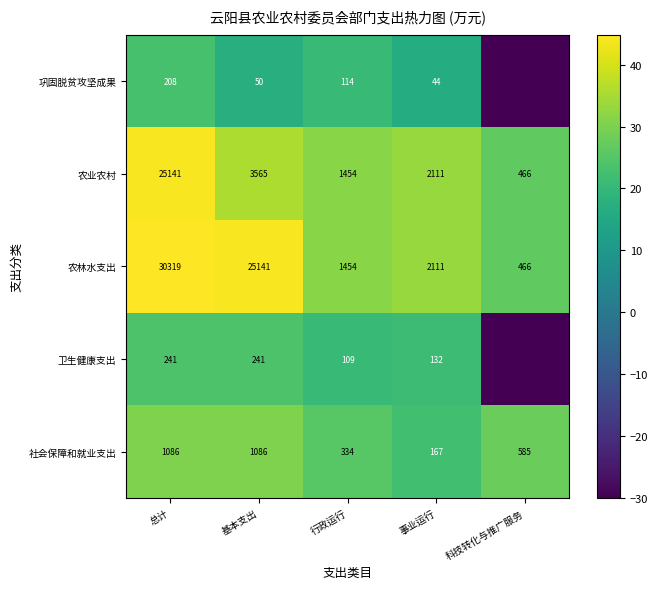

Rank the categories by 农林水支出 value from lowest to highest.

科技转化与推广服务, 行政运行, 事业运行, 基本支出, 总计